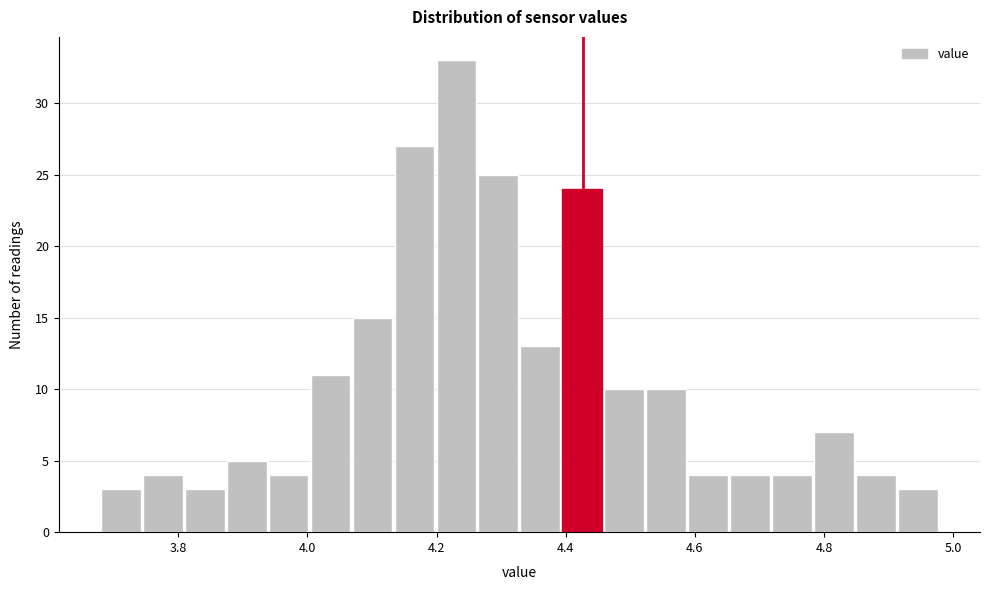

Around what value on the x-axis is the tallest bar? Give the approximate position of its centre, as read against the axis.

4.24